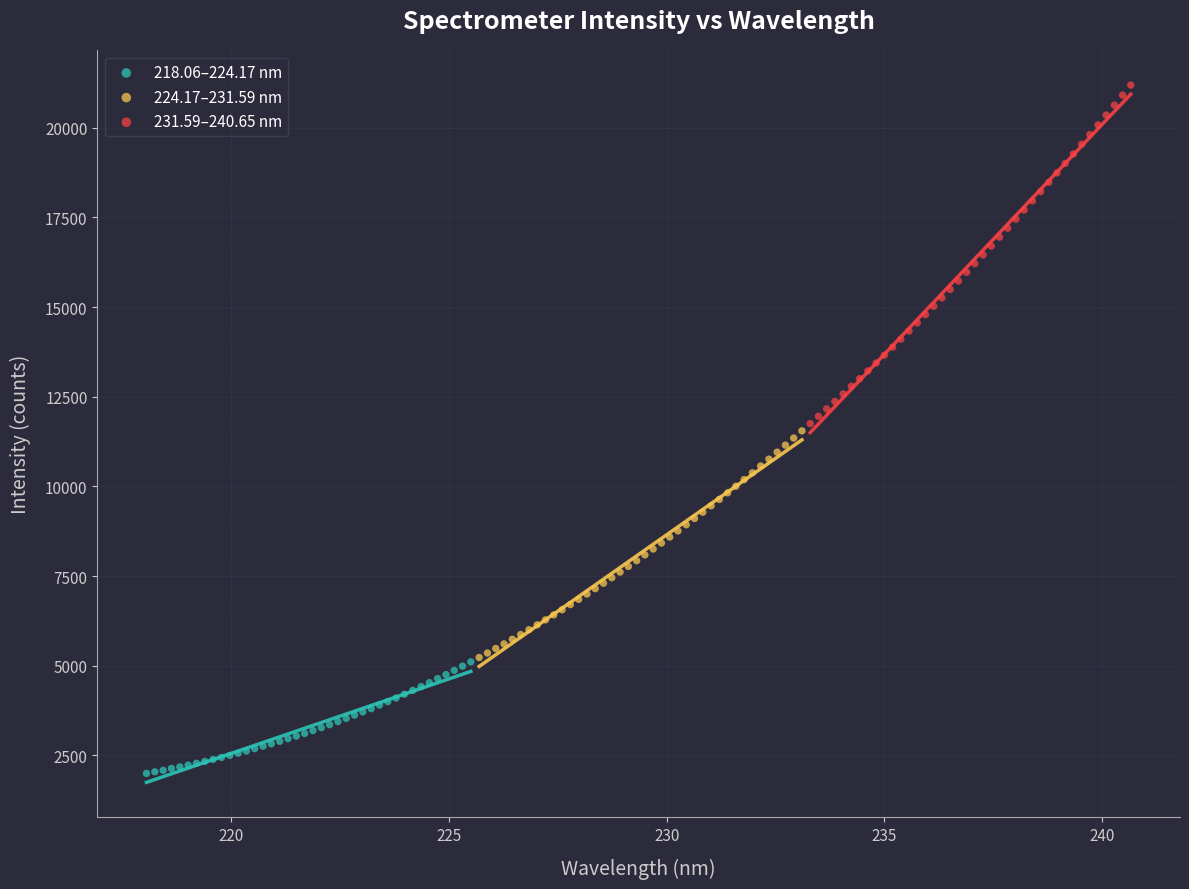

Which series reaches the minimum Y coordinate?

218.06–224.17 nm